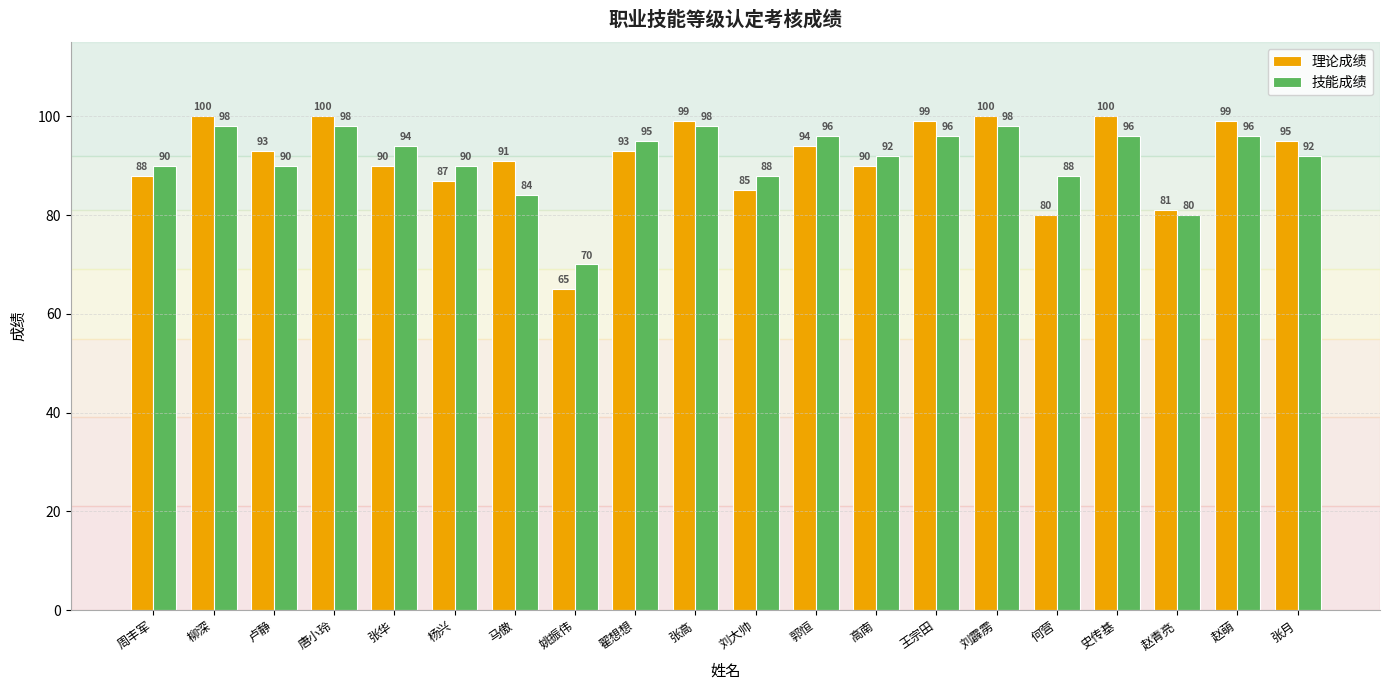

Which series has the largest range (max minus min)?

理论成绩